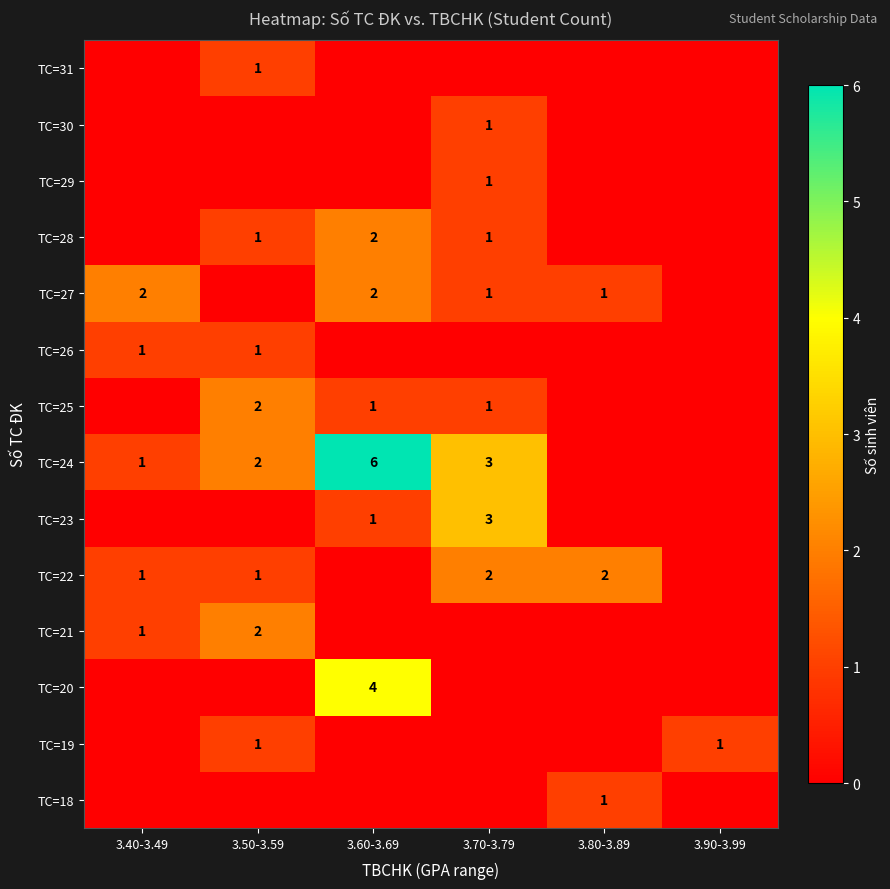

At how many categories does at least one series exceed 5?

1